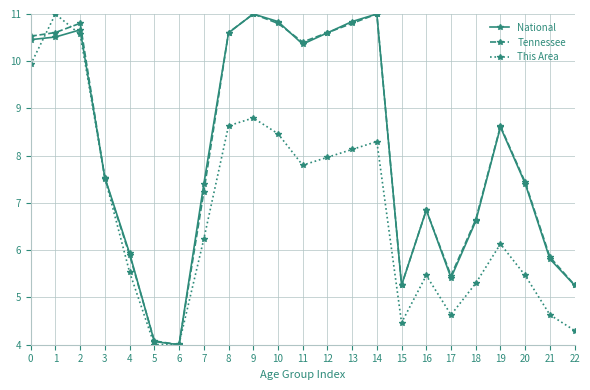

What is the smallest value displayed?

4.0